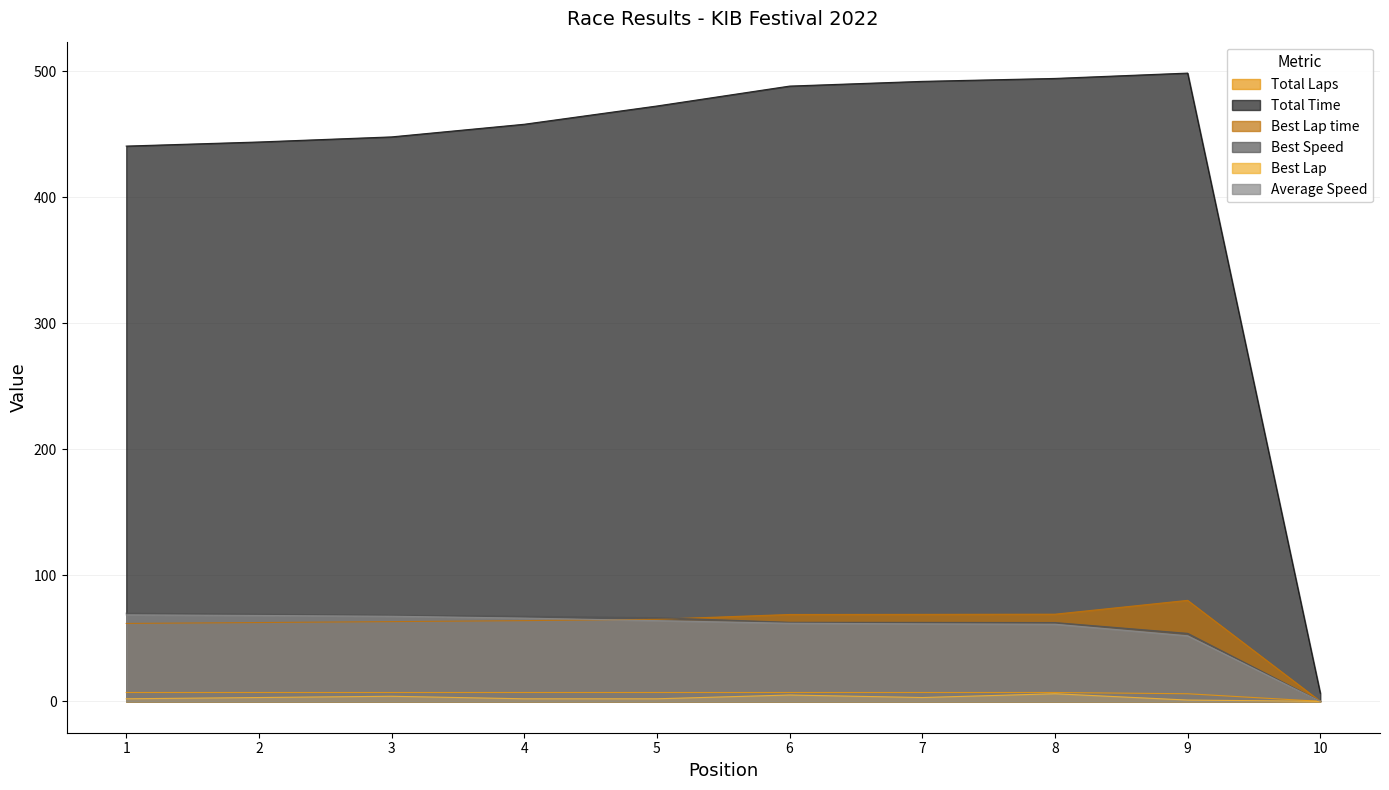

Which series has the widest spread of values?

Total Time